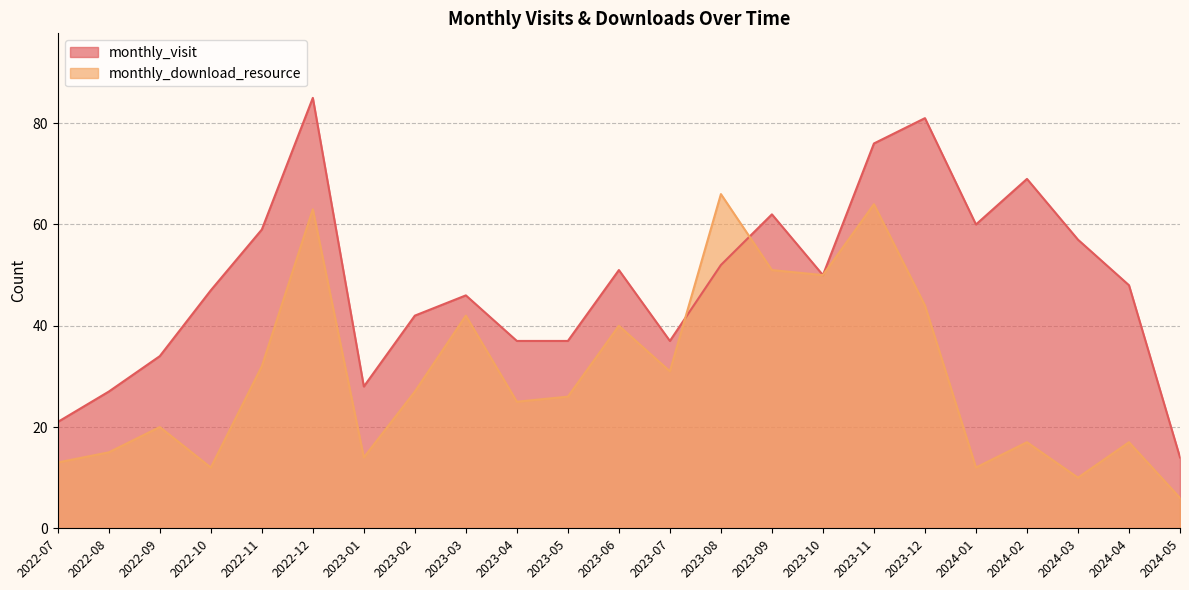

Which series has the widest spread of values?

monthly_visit